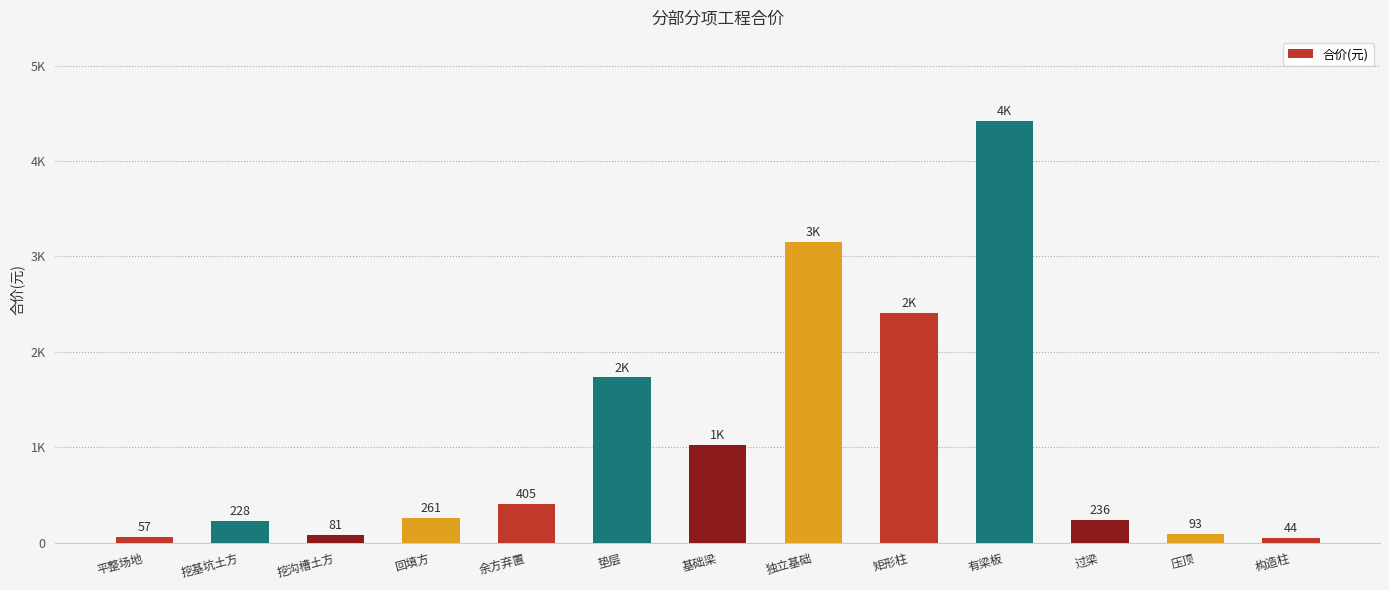

Which has a higher value, 有梁板 or 压顶?

有梁板